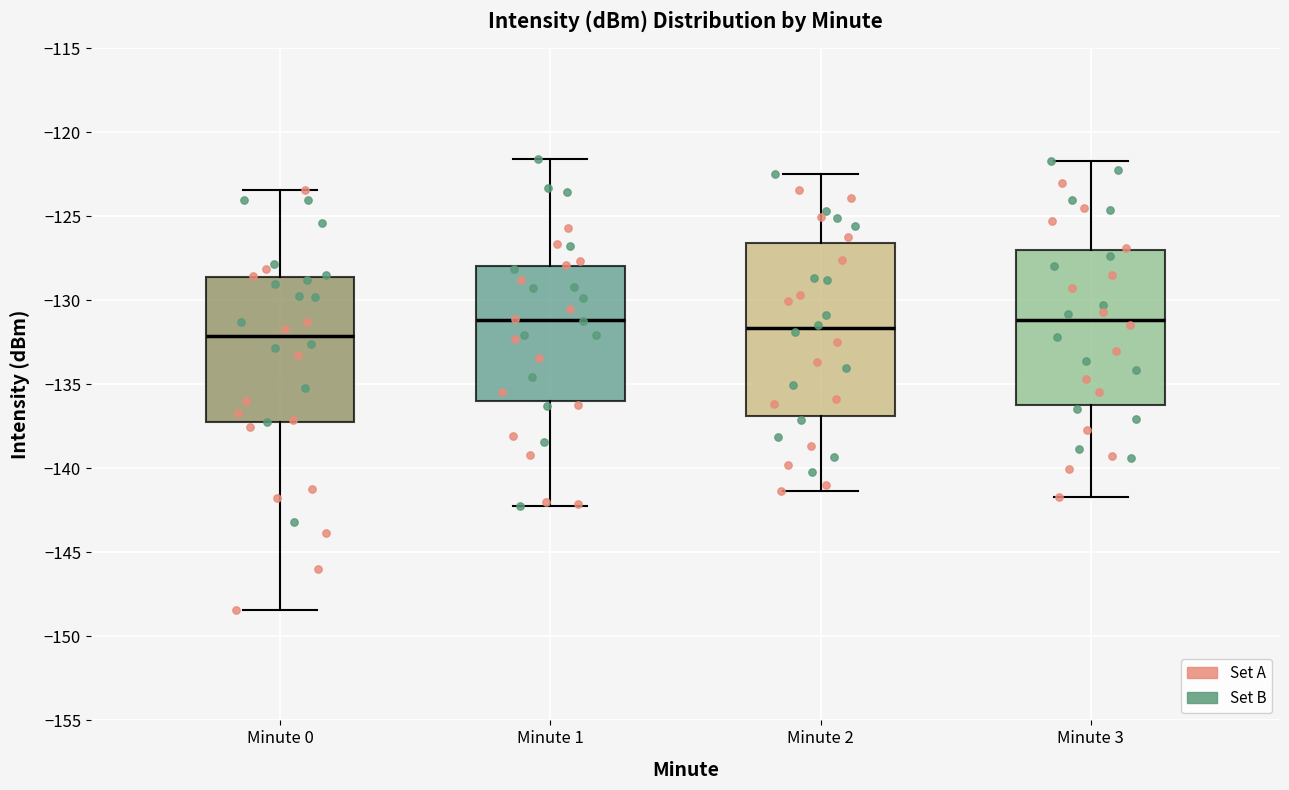

Comparing the boxes themselves (not the whiskers), which one is the tallest?

Minute 2